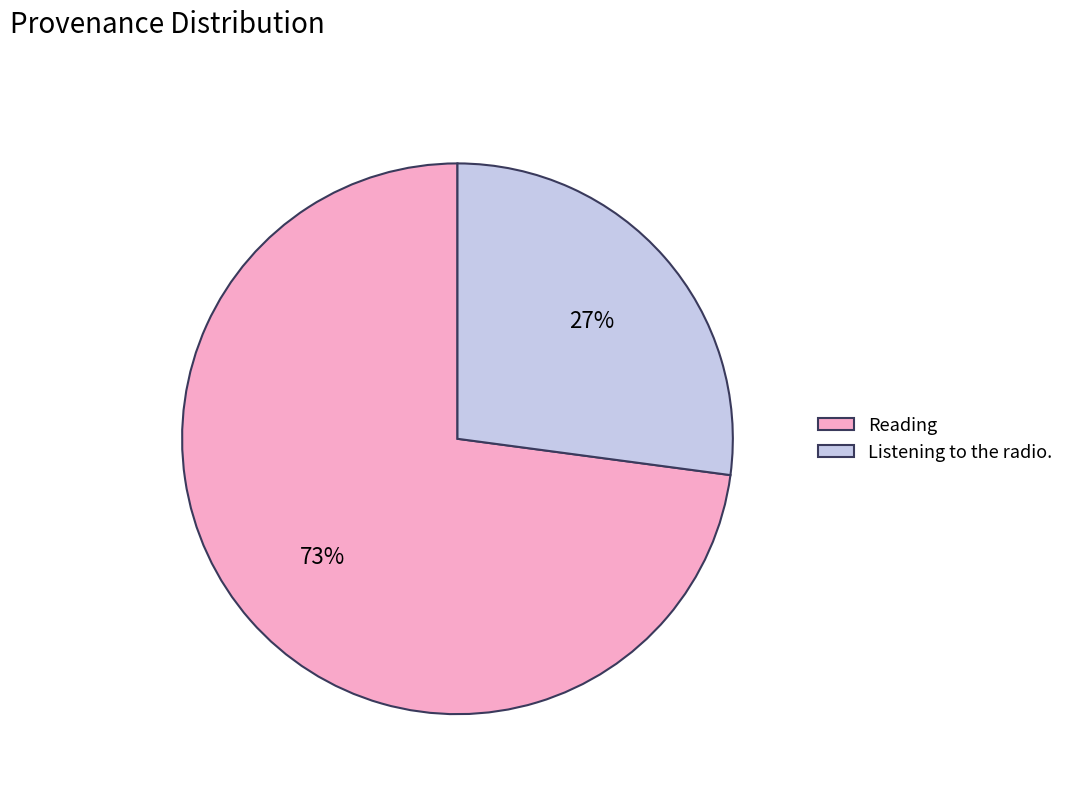

To the nearest percent, what is the average slice percentage?

50%